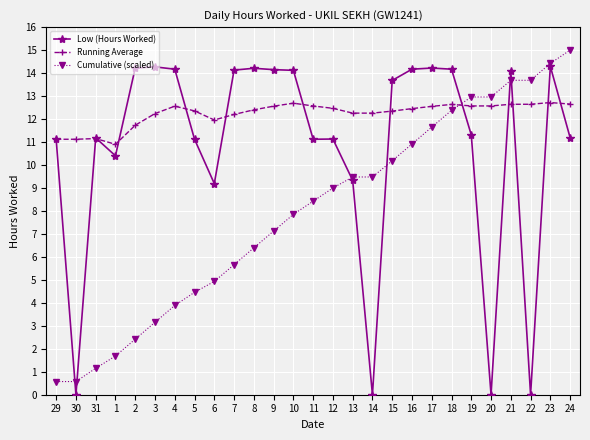

True or false: Cumulative (scaled) and Running Average intersect in this chart.

True